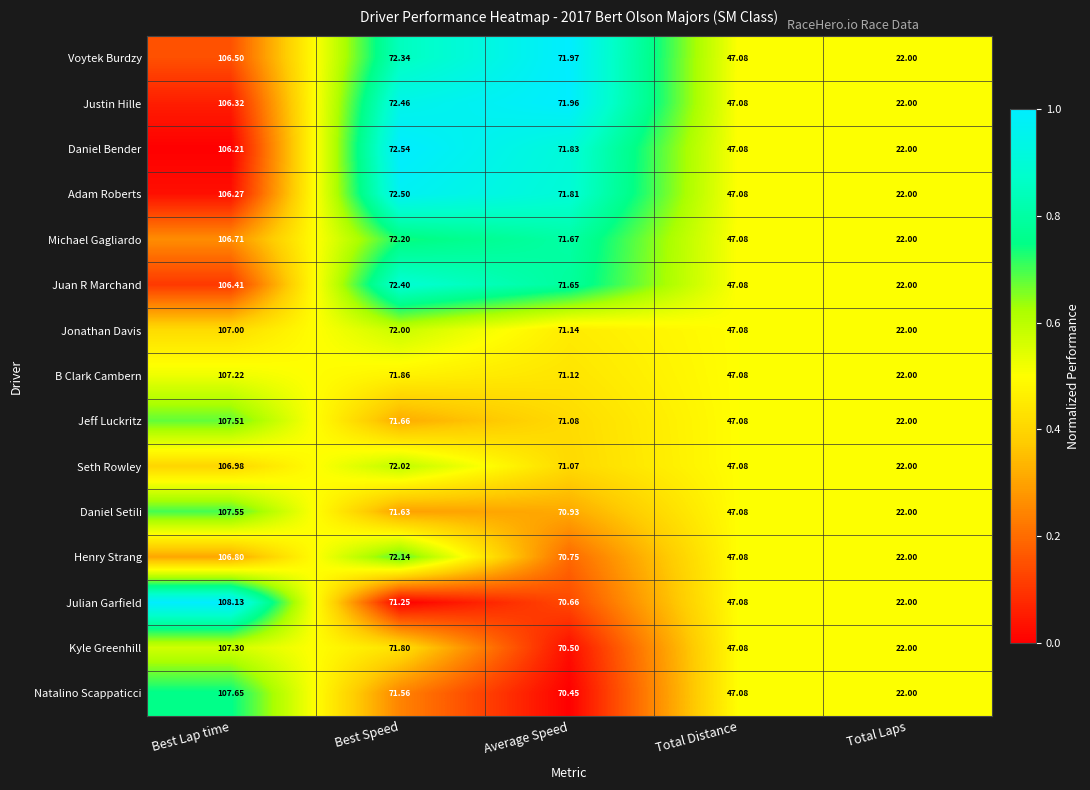

At which category is the sum across all series the highest?

Best Lap time